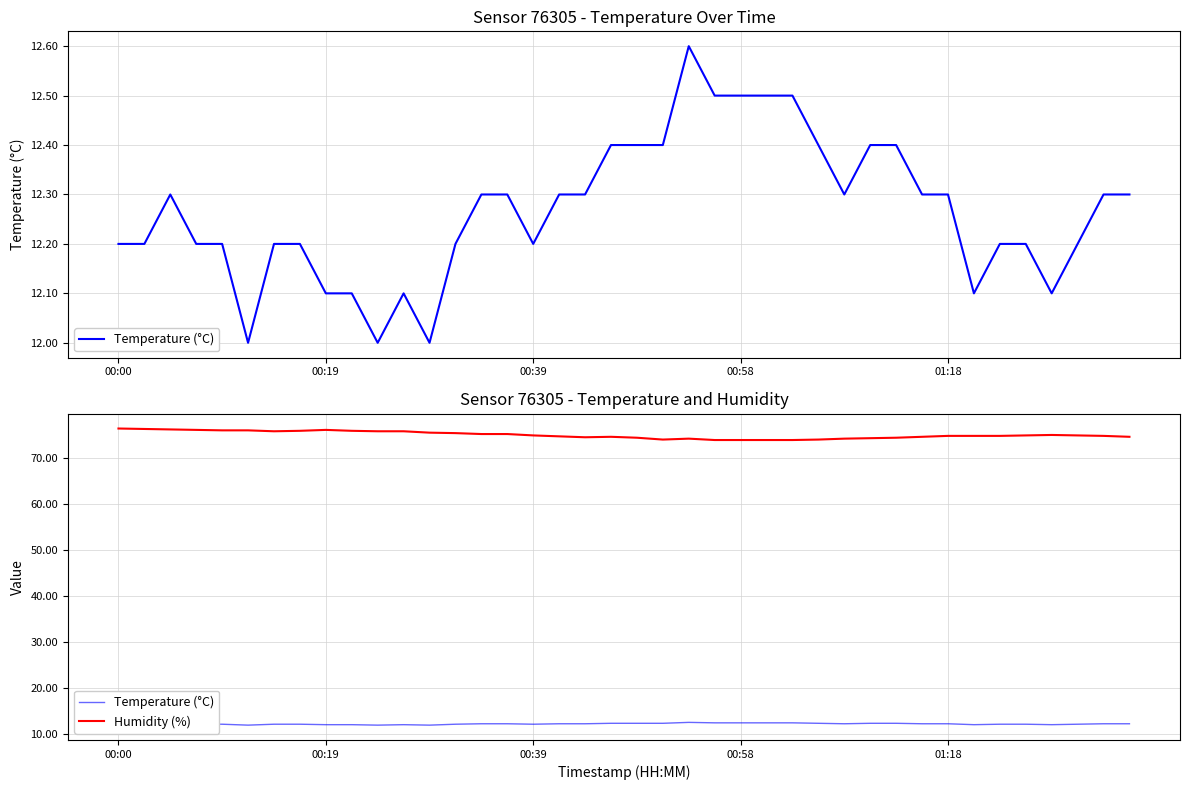

What is the difference between the highest and lowest values at 30?

62.0